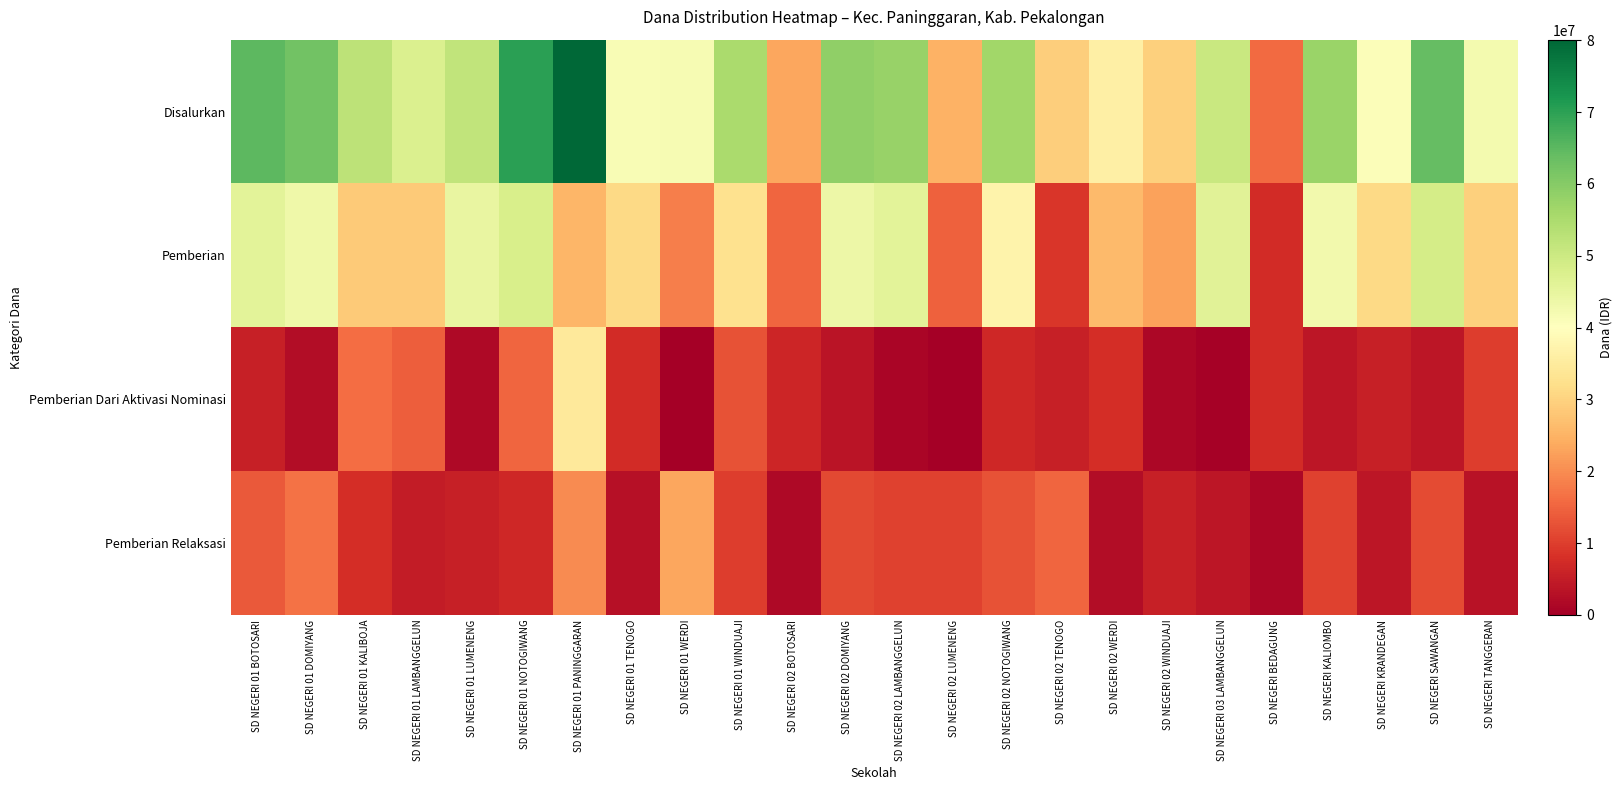

Reading left to right, list all the values displayed in this chart.

Disalurkan: SD NEGERI 01 BOTOSARI=64800000	SD NEGERI 01 DOMIYANG=62325000	SD NEGERI 01 KALIBOJA=52425000	SD NEGERI 01 LAMBANGGELUN=47475000	SD NEGERI 01 LUMENENG=51750000	SD NEGERI 01 NOTOGIWANG=70200000	SD NEGERI 01 PANINGGARAN=80100000	SD NEGERI 01 TENOGO=41400000	SD NEGERI 01 WERDI=41625000	SD NEGERI 01 WINDUAJI=55350000	SD NEGERI 02 BOTOSARI=23175000	SD NEGERI 02 DOMIYANG=58725000	SD NEGERI 02 LAMBANGGELUN=57600000	SD NEGERI 02 LUMENENG=24750000	SD NEGERI 02 NOTOGIWANG=56475000	SD NEGERI 02 TENOGO=29250000	SD NEGERI 02 WERDI=36000000	SD NEGERI 02 WINDUAJI=29475000	SD NEGERI 03 LAMBANGGELUN=50625000	SD NEGERI BEDAGUNG=15750000	SD NEGERI KALIOMBO=57375000	SD NEGERI KRANDEGAN=40725000	SD NEGERI SAWANGAN=64125000	SD NEGERI TANGGERAN=42525000
Pemberian: SD NEGERI 01 BOTOSARI=45900000	SD NEGERI 01 DOMIYANG=43425000	SD NEGERI 01 KALIBOJA=28575000	SD NEGERI 01 LAMBANGGELUN=28575000	SD NEGERI 01 LUMENENG=44550000	SD NEGERI 01 NOTOGIWANG=48150000	SD NEGERI 01 PANINGGARAN=25650000	SD NEGERI 01 TENOGO=31275000	SD NEGERI 01 WERDI=18450000	SD NEGERI 01 WINDUAJI=32850000	SD NEGERI 02 BOTOSARI=15300000	SD NEGERI 02 DOMIYANG=43650000	SD NEGERI 02 LAMBANGGELUN=45900000	SD NEGERI 02 LUMENENG=14400000	SD NEGERI 02 NOTOGIWANG=37125000	SD NEGERI 02 TENOGO=8775000	SD NEGERI 02 WERDI=26100000	SD NEGERI 02 WINDUAJI=22725000	SD NEGERI 03 LAMBANGGELUN=46125000	SD NEGERI BEDAGUNG=7200000	SD NEGERI KALIOMBO=42750000	SD NEGERI KRANDEGAN=31050000	SD NEGERI SAWANGAN=48600000	SD NEGERI TANGGERAN=29475000
Pemberian Dari Aktivasi Nominasi: SD NEGERI 01 BOTOSARI=5400000	SD NEGERI 01 DOMIYANG=2250000	SD NEGERI 01 KALIBOJA=16200000	SD NEGERI 01 LAMBANGGELUN=14175000	SD NEGERI 01 LUMENENG=1800000	SD NEGERI 01 NOTOGIWANG=15300000	SD NEGERI 01 PANINGGARAN=34650000	SD NEGERI 01 TENOGO=7200000	SD NEGERI 01 WERDI=0	SD NEGERI 01 WINDUAJI=12600000	SD NEGERI 02 BOTOSARI=6300000	SD NEGERI 02 DOMIYANG=3600000	SD NEGERI 02 LAMBANGGELUN=1125000	SD NEGERI 02 LUMENENG=0	SD NEGERI 02 NOTOGIWANG=6750000	SD NEGERI 02 TENOGO=5400000	SD NEGERI 02 WERDI=7650000	SD NEGERI 02 WINDUAJI=1350000	SD NEGERI 03 LAMBANGGELUN=450000	SD NEGERI BEDAGUNG=7200000	SD NEGERI KALIOMBO=4050000	SD NEGERI KRANDEGAN=5625000	SD NEGERI SAWANGAN=3825000	SD NEGERI TANGGERAN=9900000
Pemberian Relaksasi: SD NEGERI 01 BOTOSARI=13500000	SD NEGERI 01 DOMIYANG=16650000	SD NEGERI 01 KALIBOJA=7650000	SD NEGERI 01 LAMBANGGELUN=4725000	SD NEGERI 01 LUMENENG=5400000	SD NEGERI 01 NOTOGIWANG=6750000	SD NEGERI 01 PANINGGARAN=19800000	SD NEGERI 01 TENOGO=2925000	SD NEGERI 01 WERDI=23175000	SD NEGERI 01 WINDUAJI=9900000	SD NEGERI 02 BOTOSARI=1575000	SD NEGERI 02 DOMIYANG=11475000	SD NEGERI 02 LAMBANGGELUN=10575000	SD NEGERI 02 LUMENENG=10350000	SD NEGERI 02 NOTOGIWANG=12600000	SD NEGERI 02 TENOGO=15075000	SD NEGERI 02 WERDI=2250000	SD NEGERI 02 WINDUAJI=5400000	SD NEGERI 03 LAMBANGGELUN=4050000	SD NEGERI BEDAGUNG=1350000	SD NEGERI KALIOMBO=10575000	SD NEGERI KRANDEGAN=4050000	SD NEGERI SAWANGAN=11700000	SD NEGERI TANGGERAN=3150000